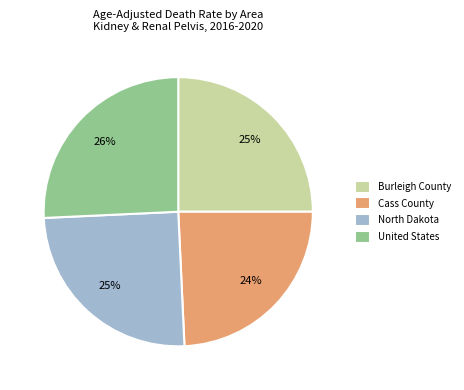

To the nearest percent, what is the difference between the Burleigh County and United States slice percentages?

1%